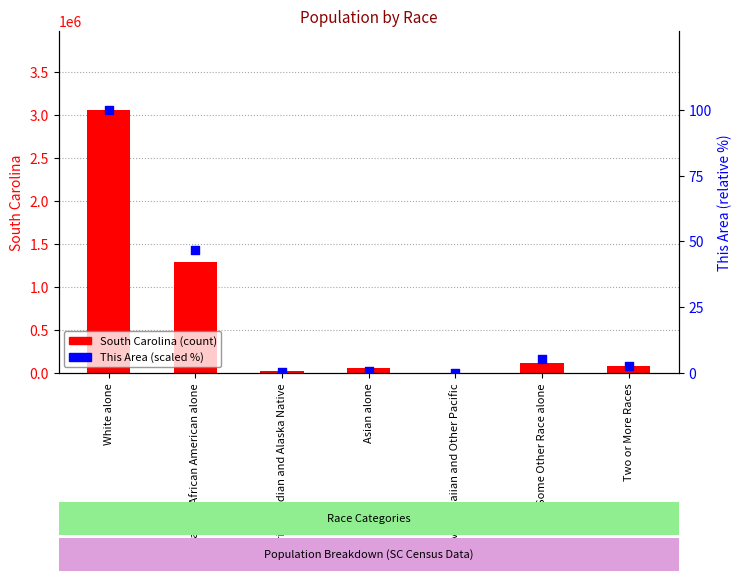

Which series has the largest total across all categories?

South Carolina